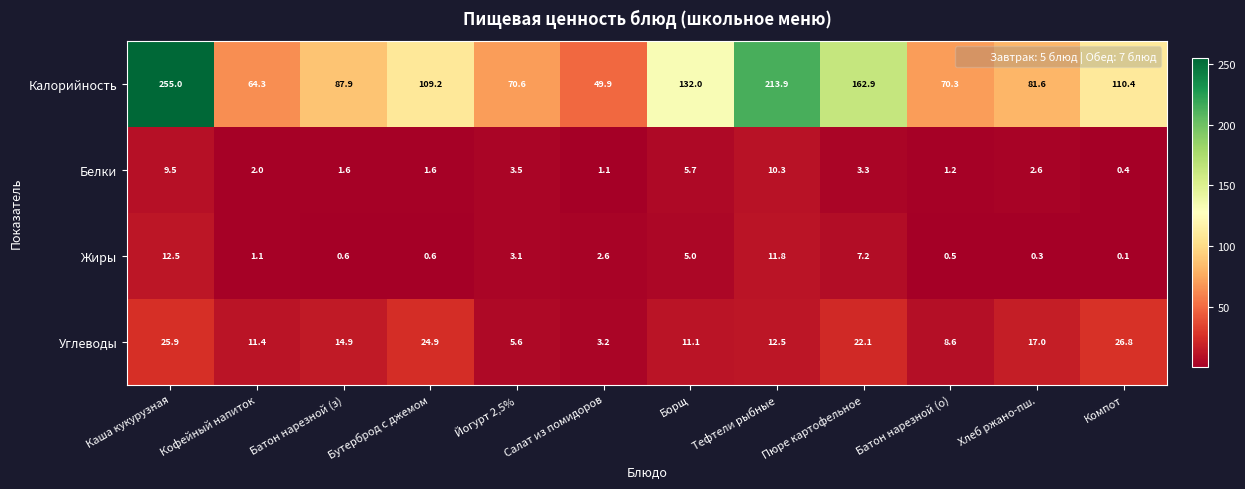

True or false: Углеводы has a value of 8.6 at Батон нарезной (о).

True